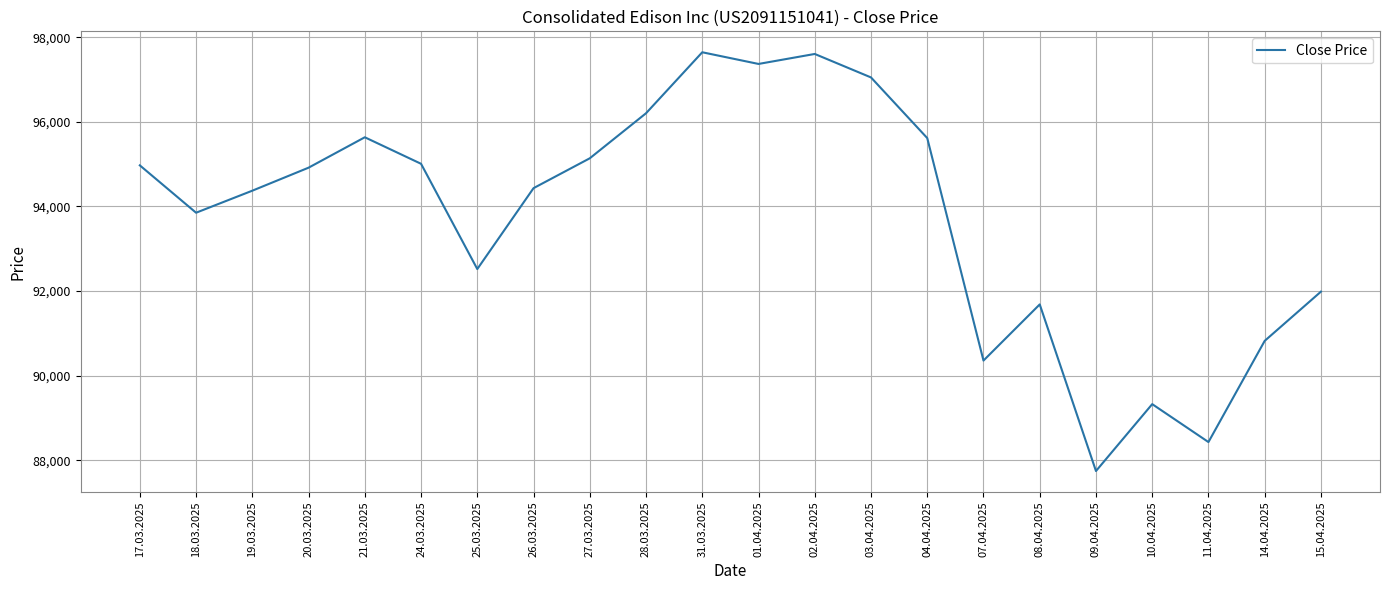

How many interior local valleys (lower than both neighbors) does the data have?

6